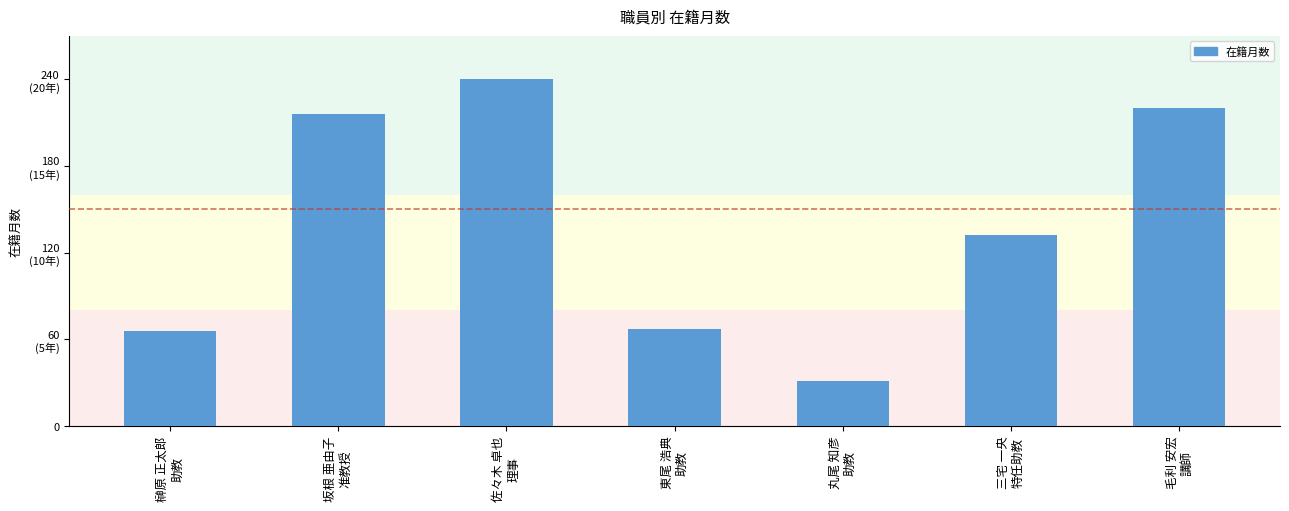

Does the chart contain any negative values?

No